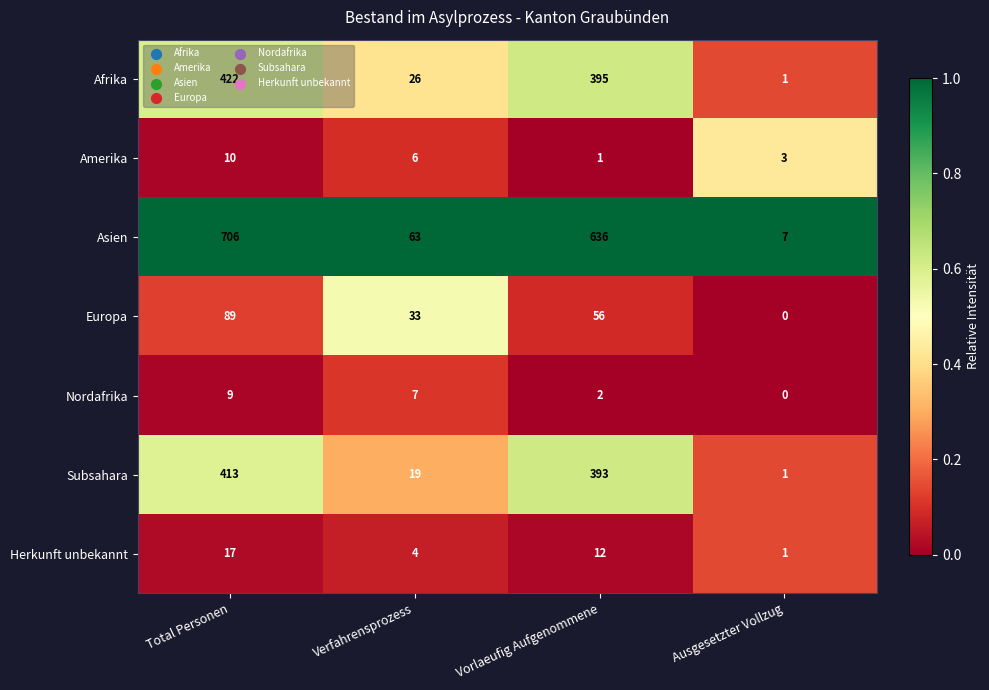

What is the spread (max minus min) of values at Ausgesetzter Vollzug?

7